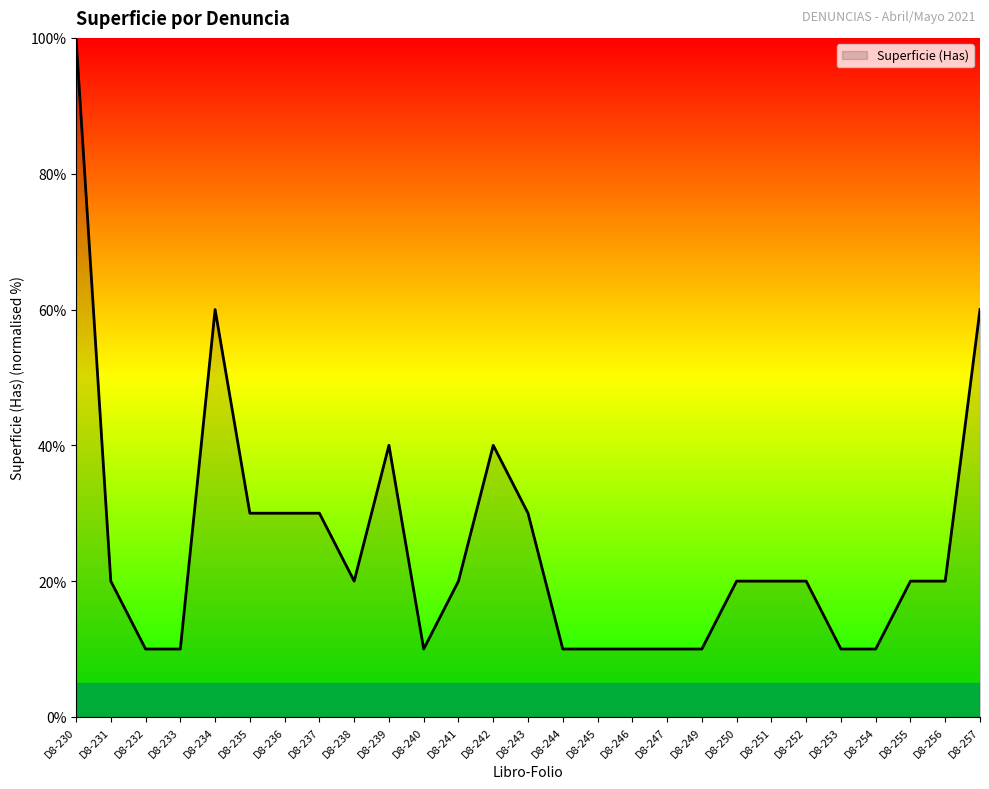

Is it true that the value at D8-232 is 17.1?

False